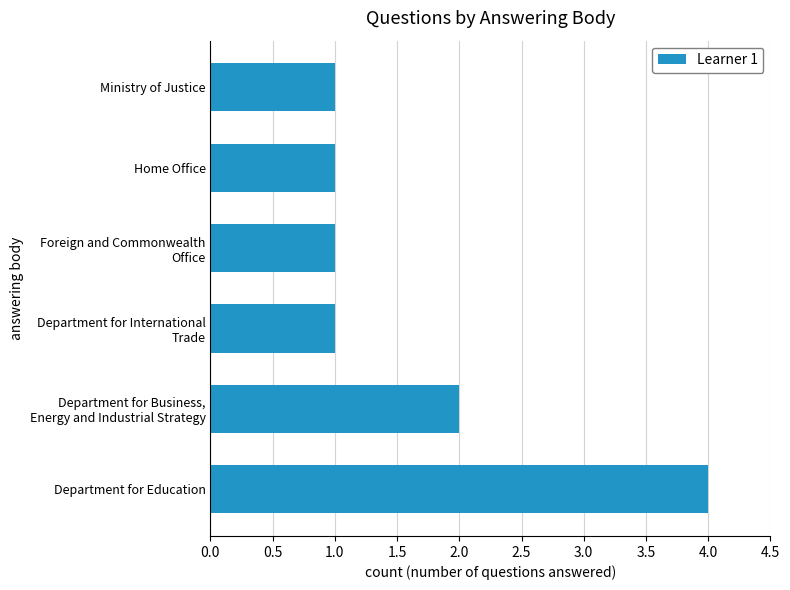

Which label corresponds to the largest value in the chart?

Department for Education